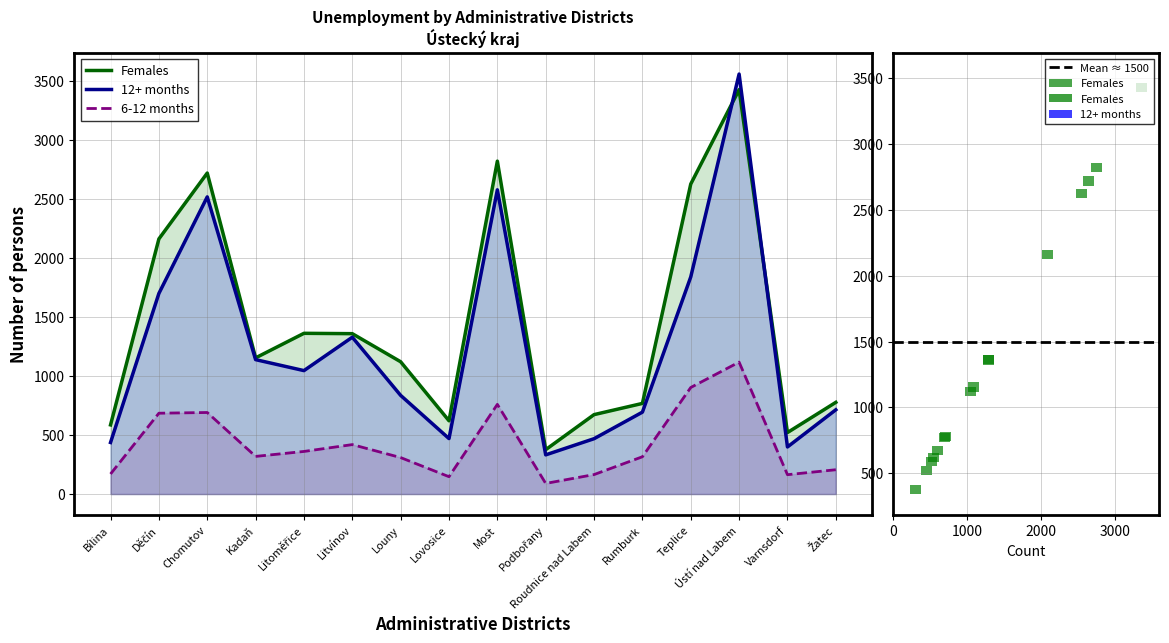

Reading left to right, extract all data points from this chart.

Females: Bílina=586	Děčín=2162	Chomutov=2720	Kadaň=1154	Litoměřice=1362	Litvínov=1359	Louny=1121	Lovosice=621	Most=2821	Podbořany=376	Roudnice nad Labem=673	Rumburk=768	Teplice=2627	Ústí nad Labem=3427	Varnsdorf=521	Žatec=777
12+ months: Bílina=437	Děčín=1700	Chomutov=2518	Kadaň=1139	Litoměřice=1046	Litvínov=1329	Louny=836	Lovosice=470	Most=2578	Podbořany=332	Roudnice nad Labem=469	Rumburk=694	Teplice=1840	Ústí nad Labem=3559	Varnsdorf=399	Žatec=714
6-12 months: Bílina=170	Děčín=685	Chomutov=691	Kadaň=319	Litoměřice=361	Litvínov=419	Louny=309	Lovosice=147	Most=760	Podbořany=90	Roudnice nad Labem=165	Rumburk=316	Teplice=903	Ústí nad Labem=1118	Varnsdorf=164	Žatec=206